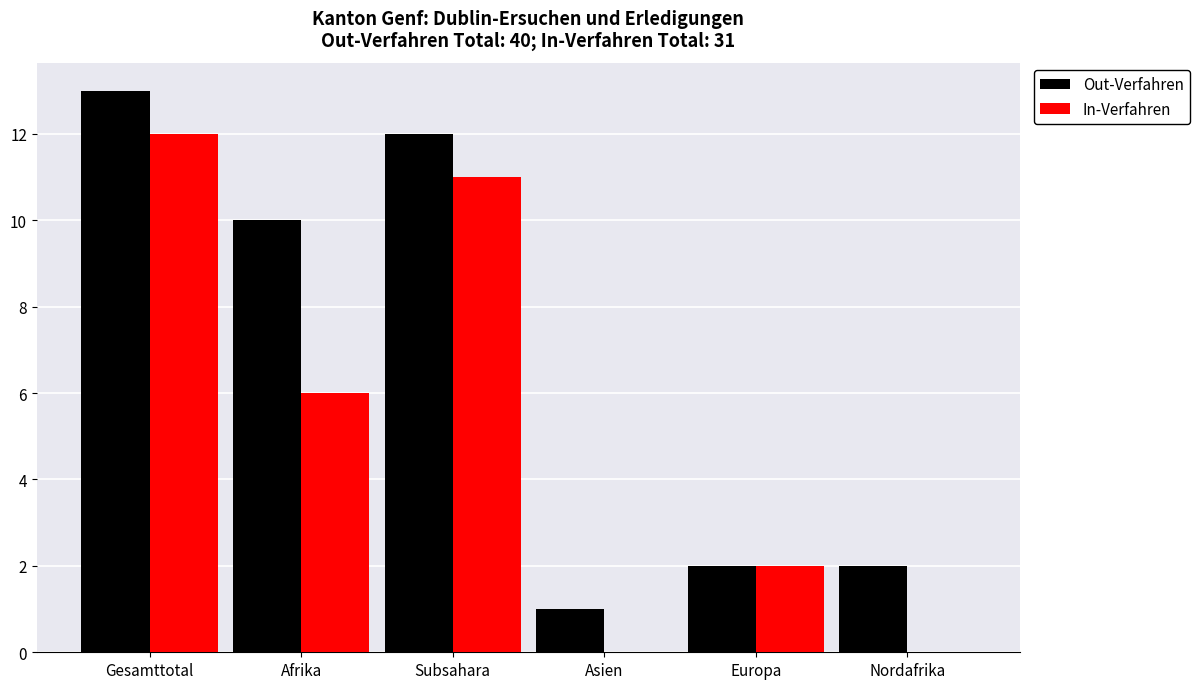

Is the value of Out-Verfahren at Asien greater than the value of In-Verfahren at Asien?

Yes